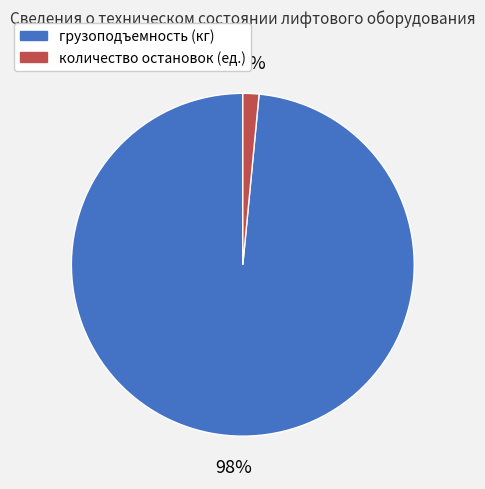

To the nearest percent, what is the average slice percentage?

50%